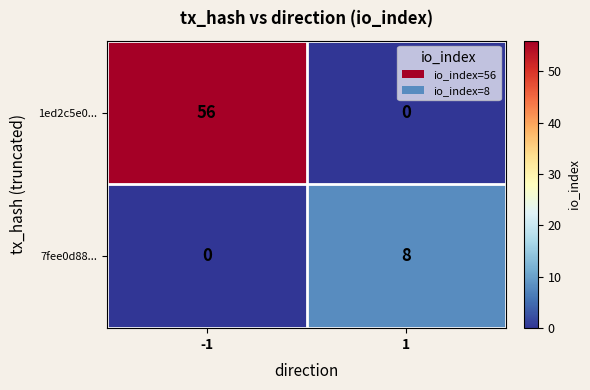

At how many categories does at least one series exceed 48?

1